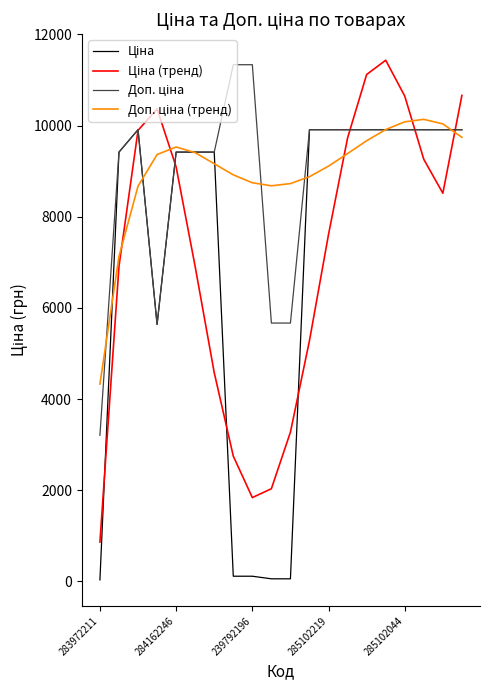

What is the maximum value shown in the chart?

11432.5